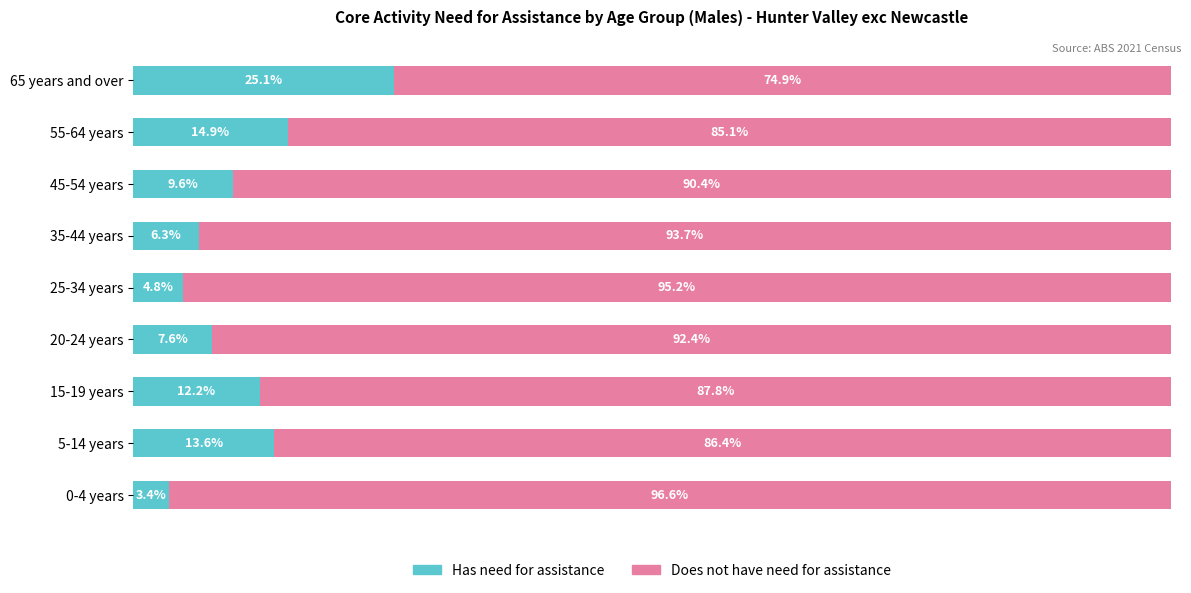

Rank the categories by Has need for assistance value from highest to lowest.

65 years and over, 55-64 years, 5-14 years, 15-19 years, 45-54 years, 20-24 years, 35-44 years, 25-34 years, 0-4 years